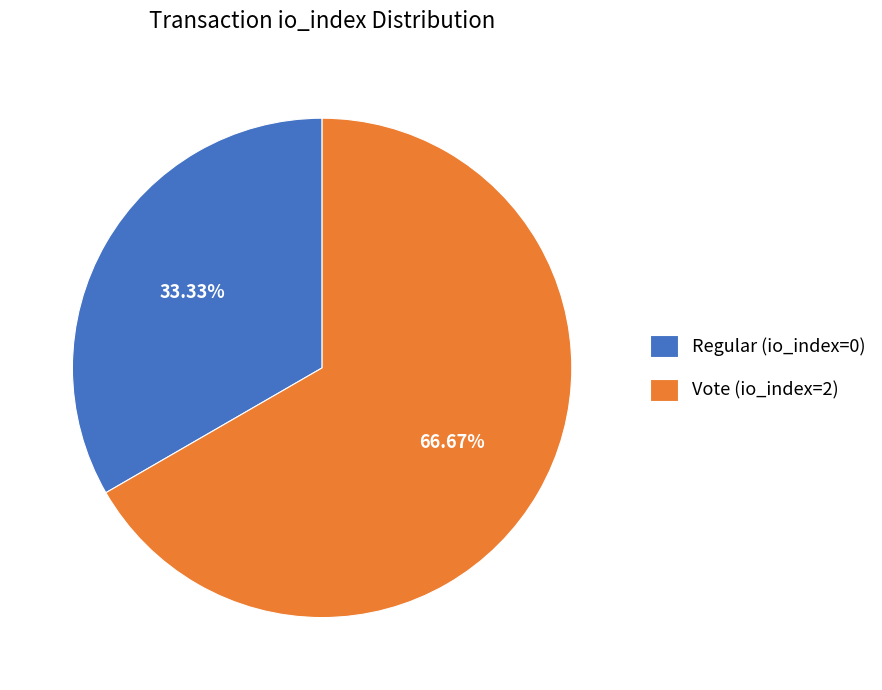

Is it true that Vote (io_index=2) is 99% of the pie?

False